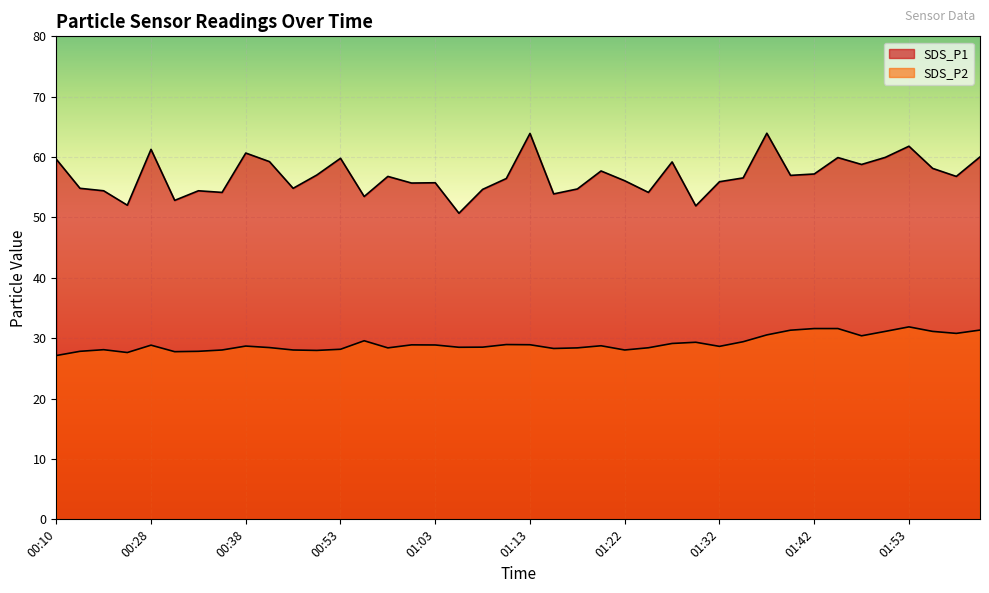

Is it true that SDS_P2 equals 28.4 at 01:18?

True